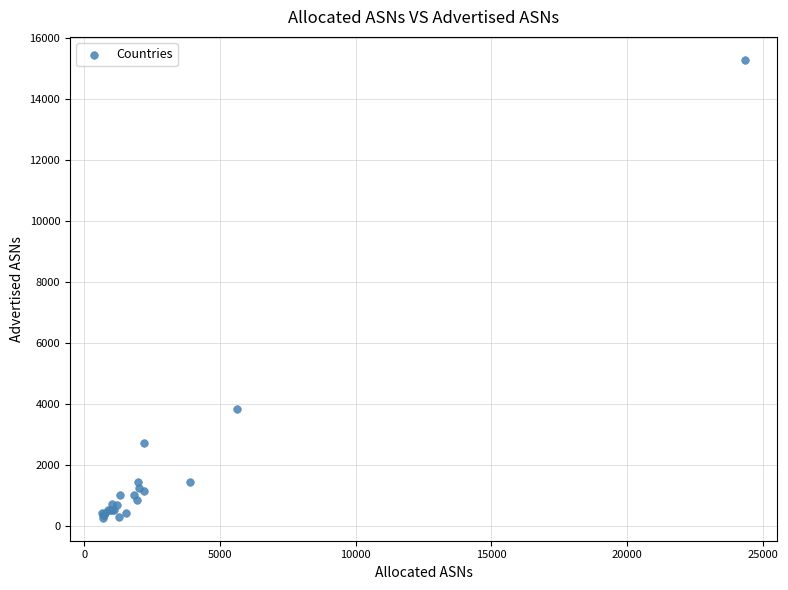

What Y value in the scatter plot is closest to 7782?

3833